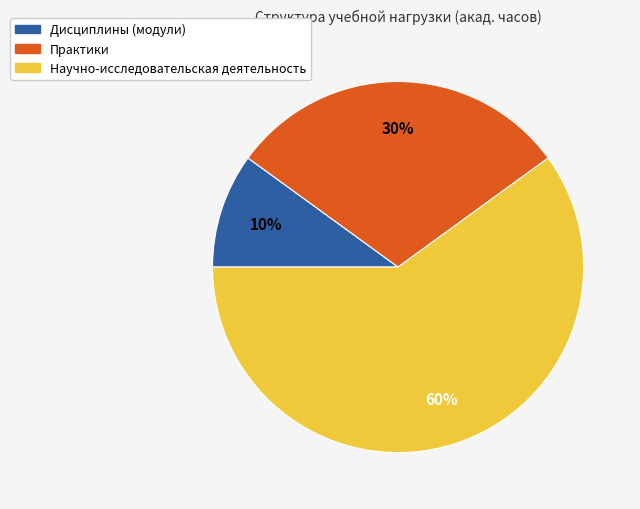

How many slices are in this pie chart?

3